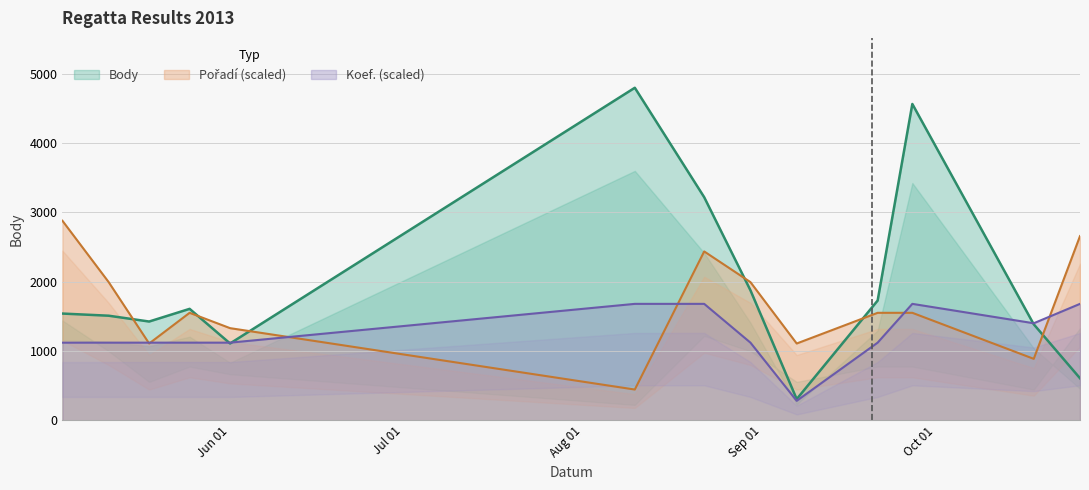

What is the label of the 12th point from the left?

2013-10-18